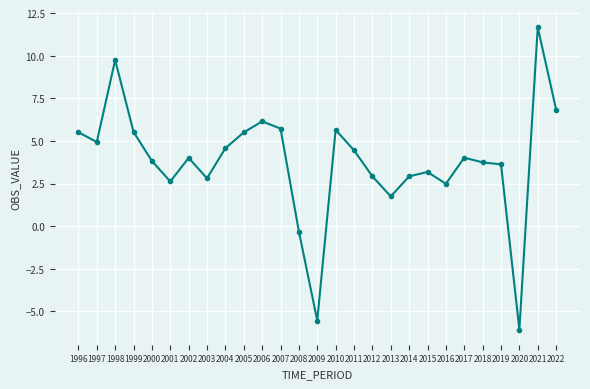

Where is the first local minimum?

1997